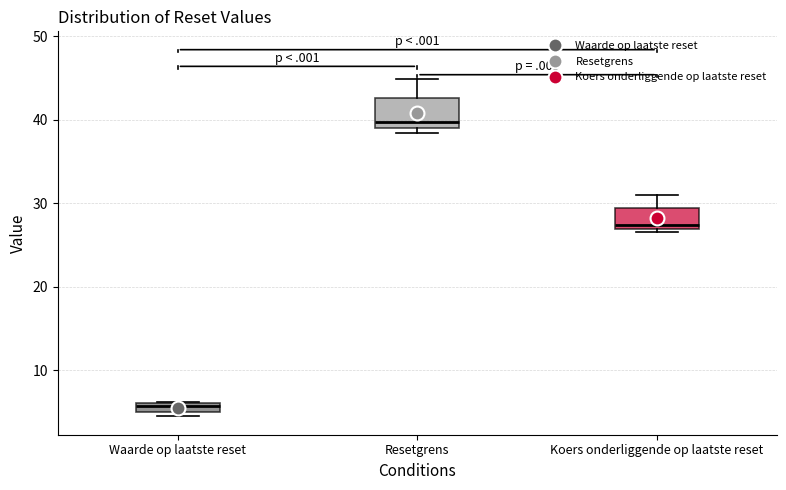

Which box has the highest median line?

Resetgrens